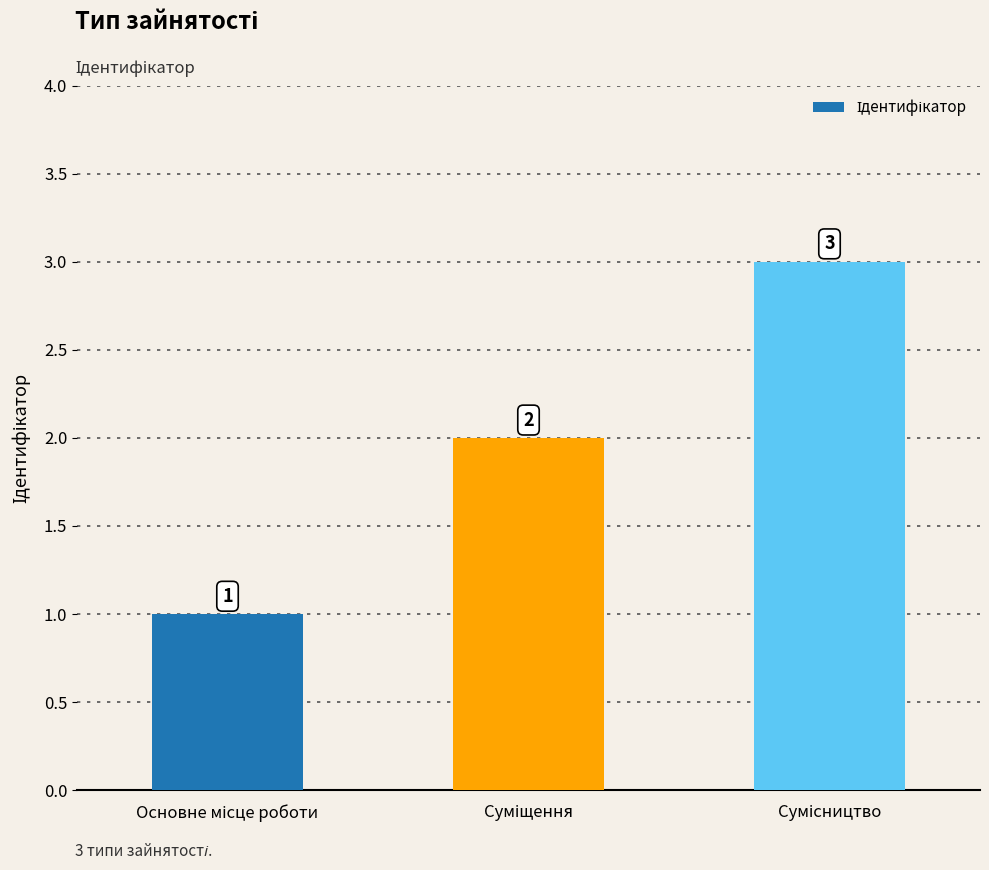

Reading left to right, list all the values displayed in this chart.

1	2	3